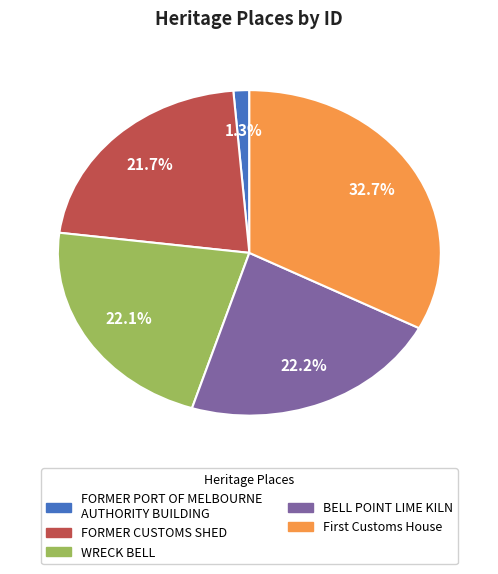

What is the smallest slice in the pie chart?

FORMER PORT OF MELBOURNE AUTHORITY BUILDING